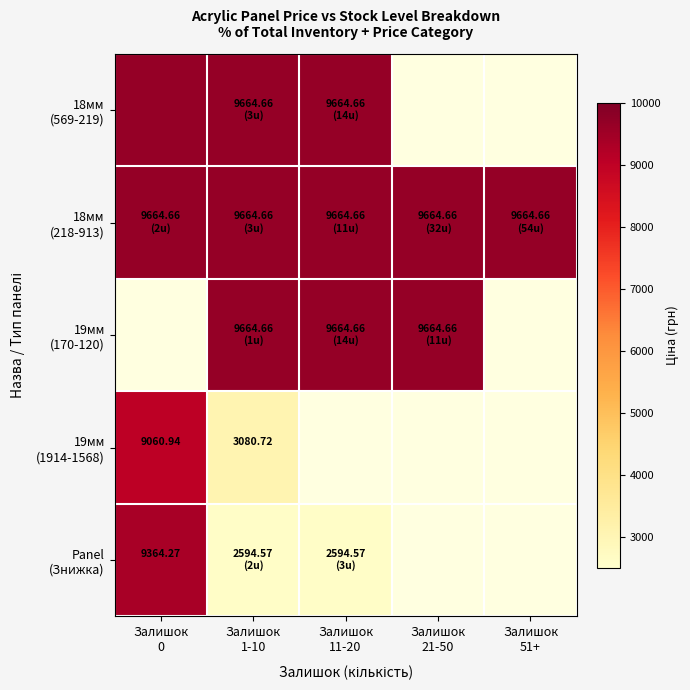

The Panel (Знижка) series shows 9364.3 at Залишок 0. True or false?

True